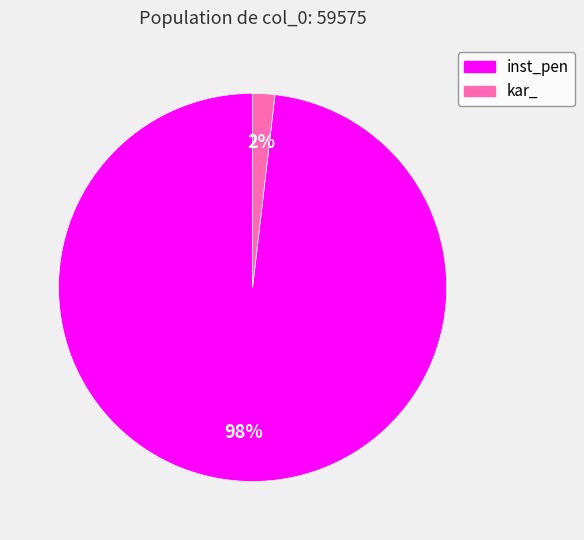

To the nearest percent, what portion does kar_ represent?

2%